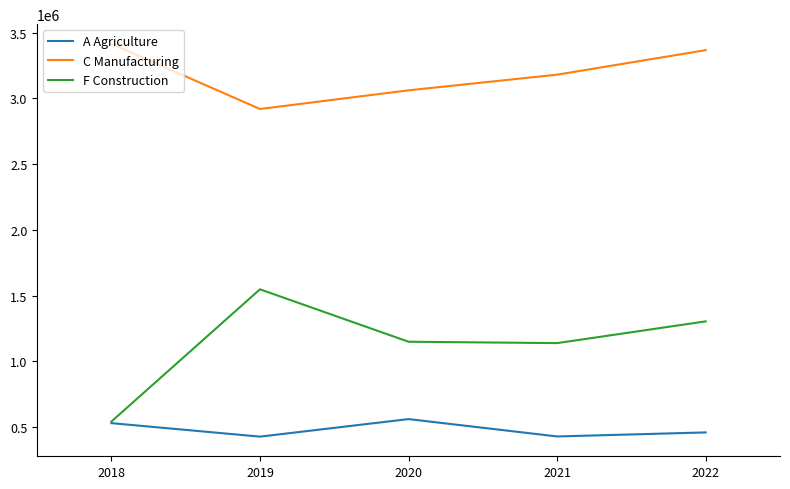

True or false: A Agriculture and C Manufacturing cross at least once.

False